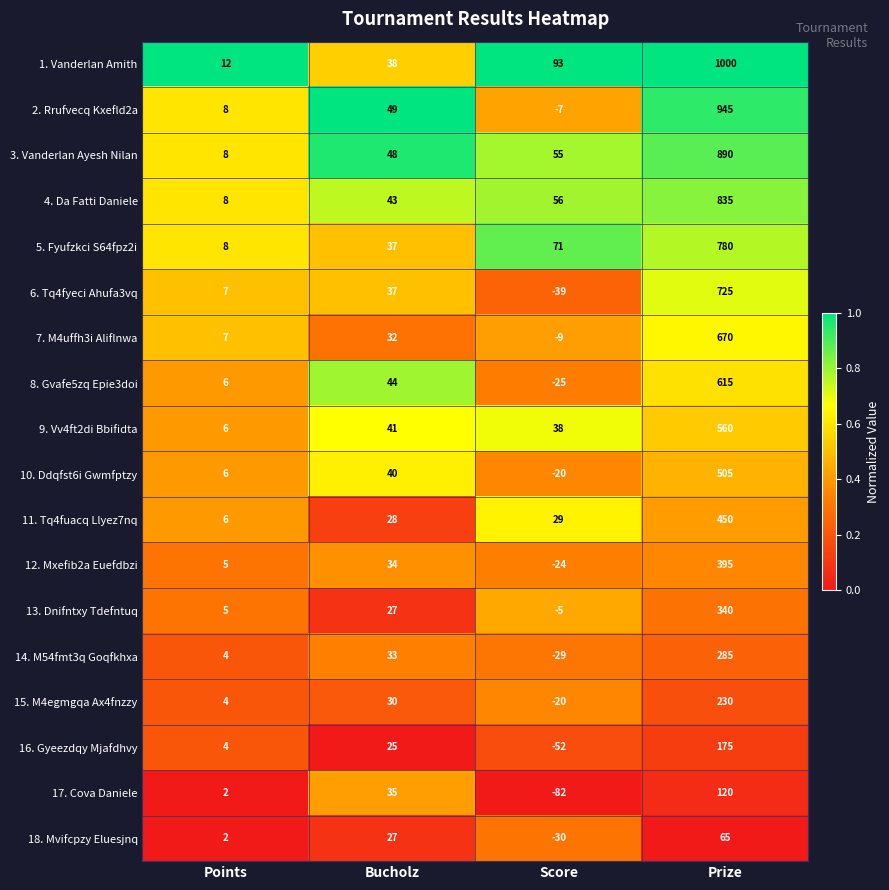

Which label corresponds to the largest value in the chart?

Prize